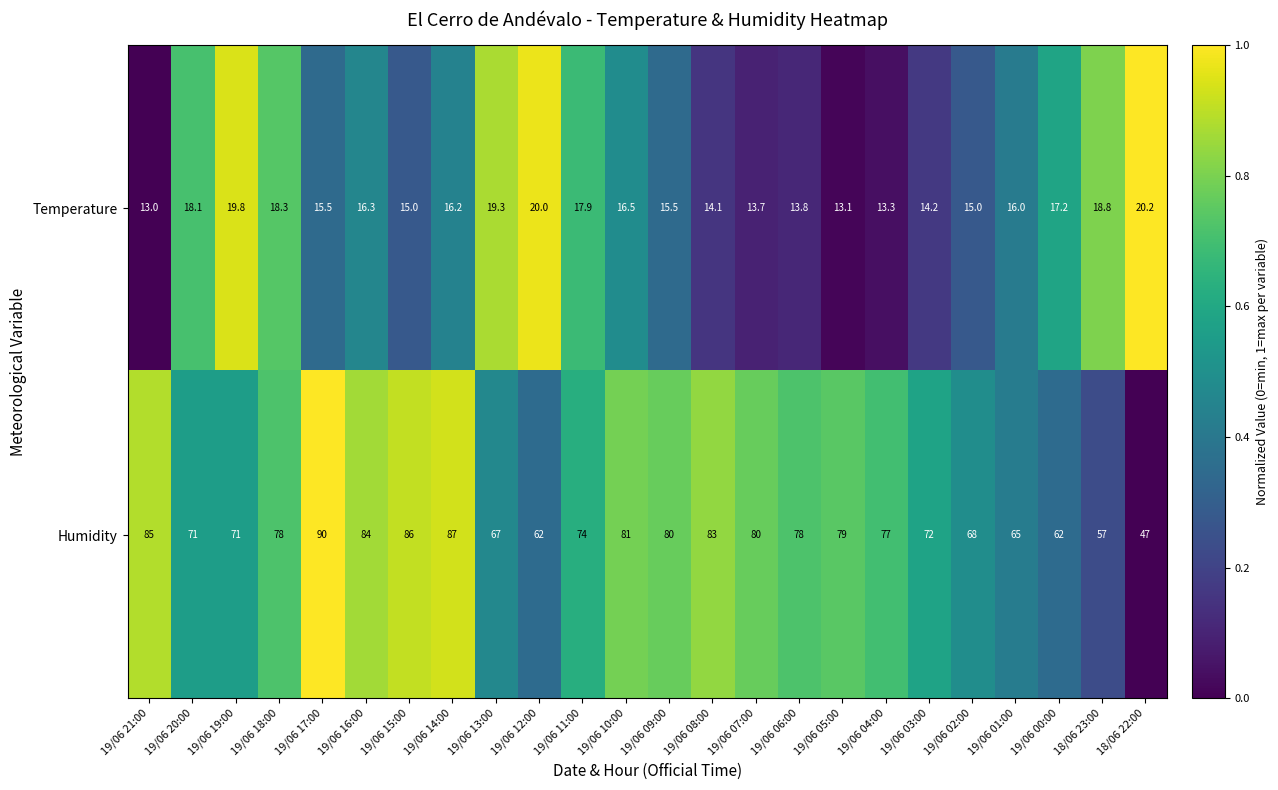

How many distinct data groups are displayed?

2